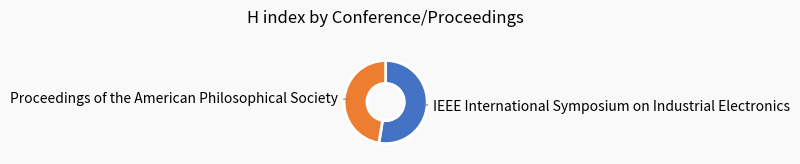

Do Proceedings of the American Philosophical Society and IEEE International Symposium on Industrial Electronics together represent more than half of the pie?

Yes